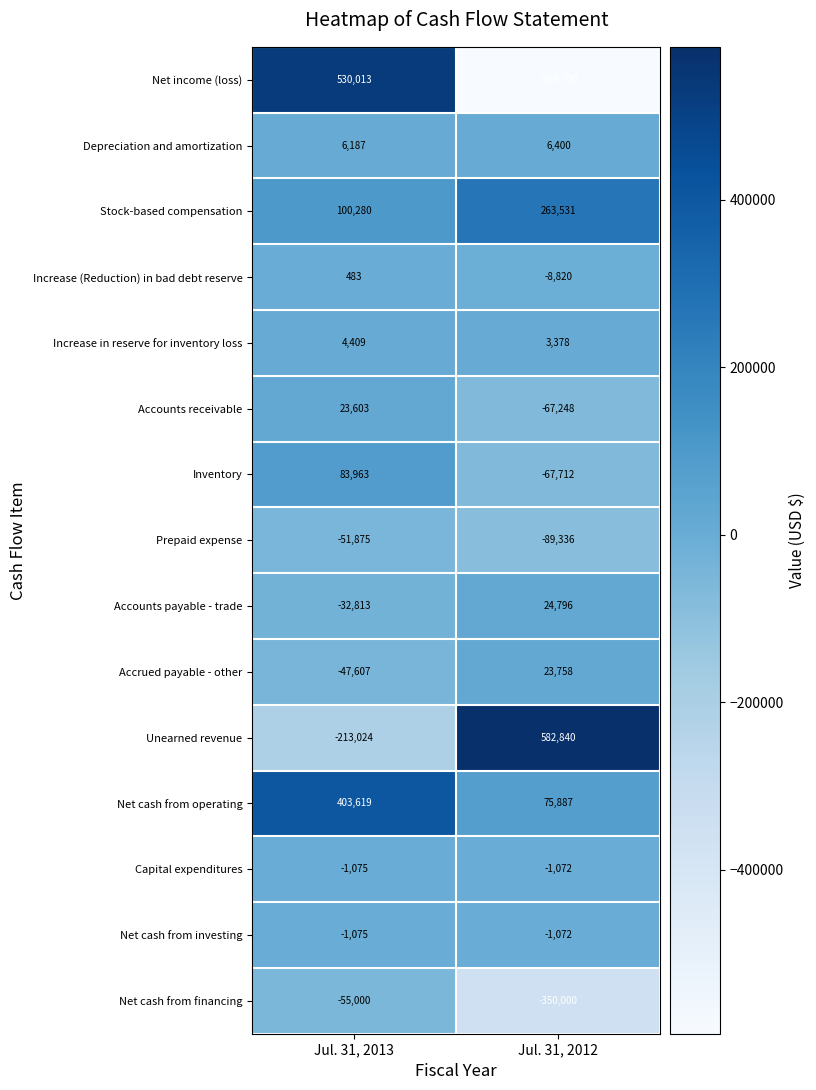

What is the sum of all Increase (Reduction) in bad debt reserve values?

-8337